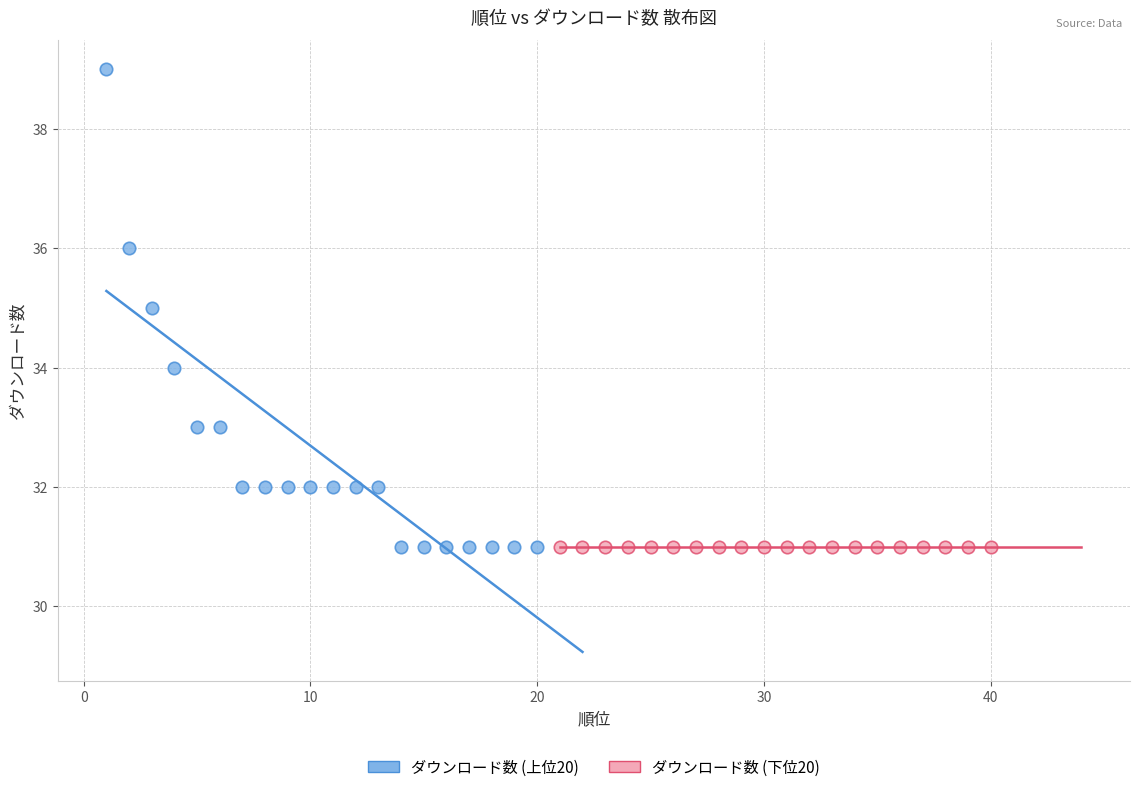

Which series contains the highest Y value?

ダウンロード数 (上位20)